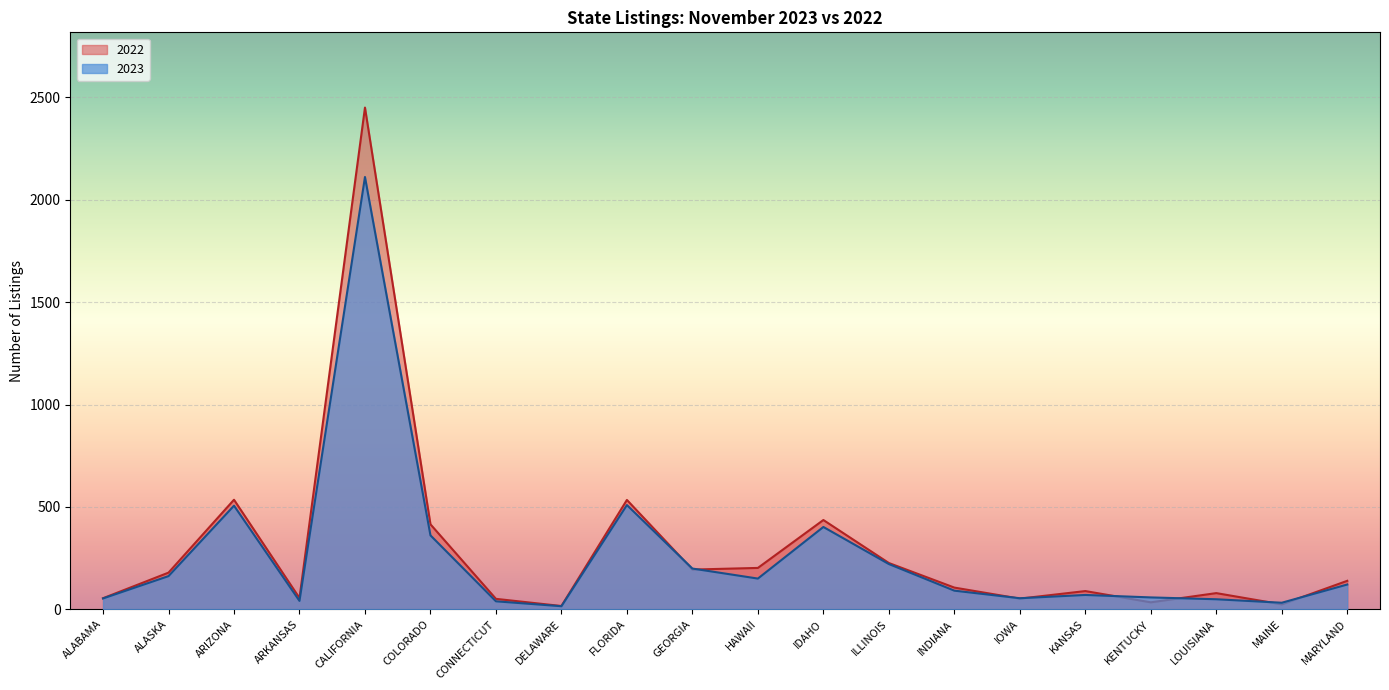

Rank the series by their average value, from highest to lowest.

2022, 2023